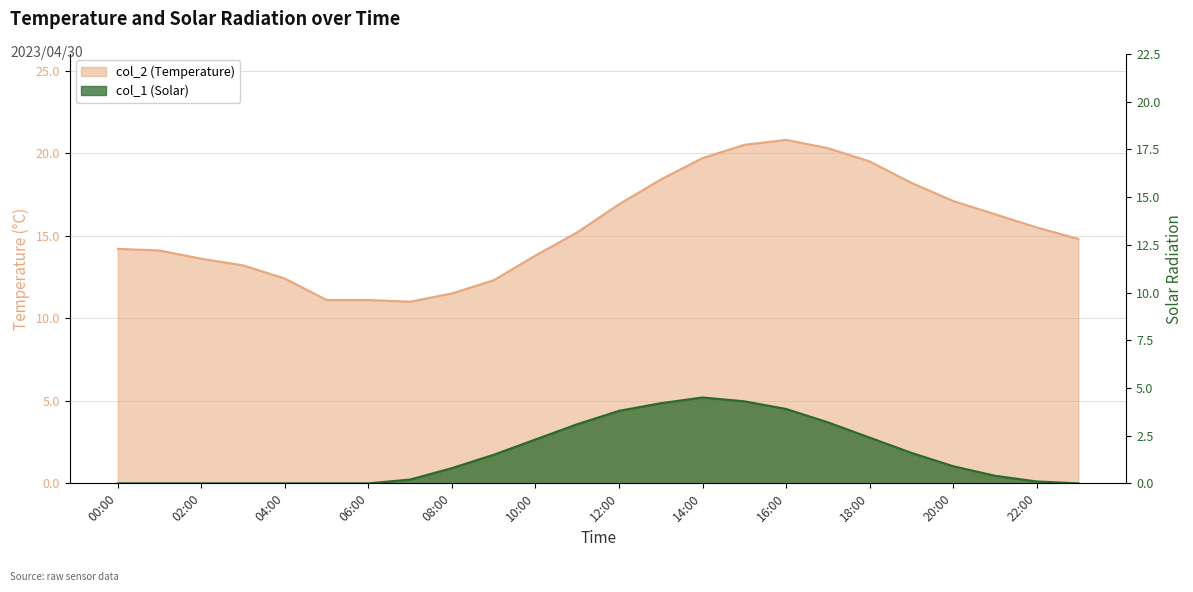

True or false: col_2 and col_1 cross at least once.

False